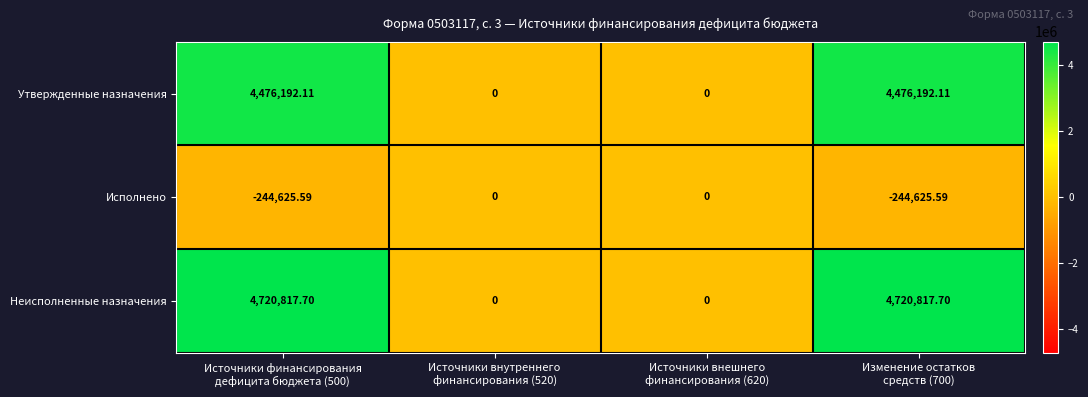

Which series has the widest spread of values?

Неисполненные назначения